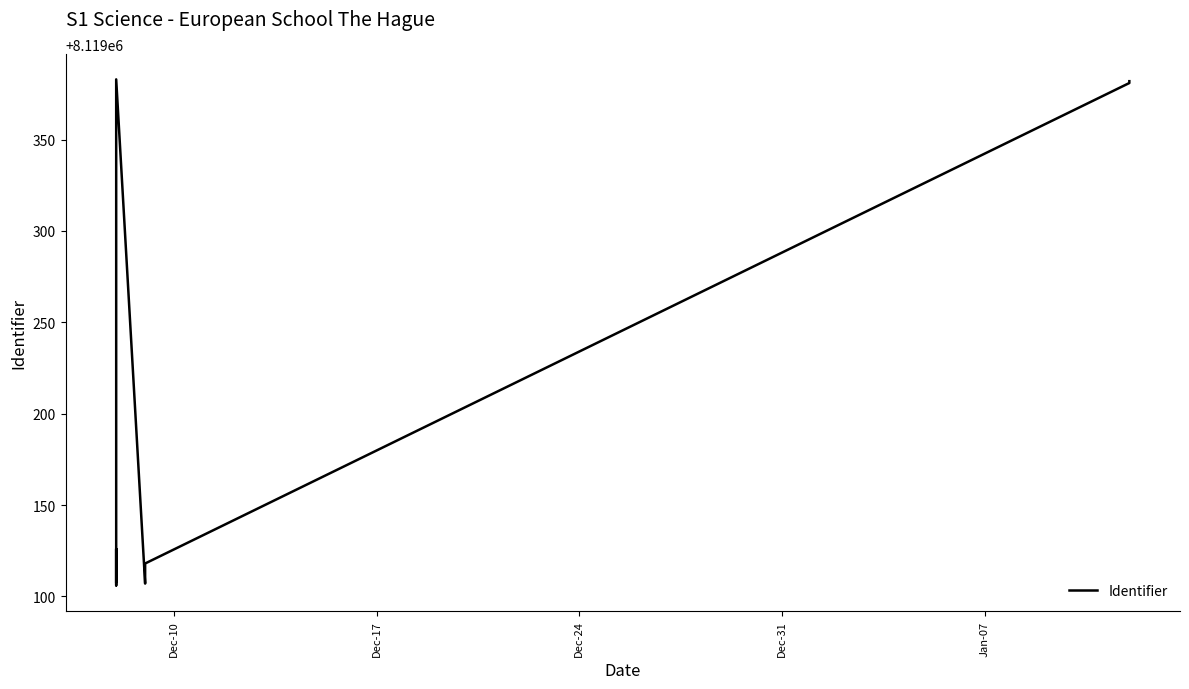

How many series are shown in this chart?

1